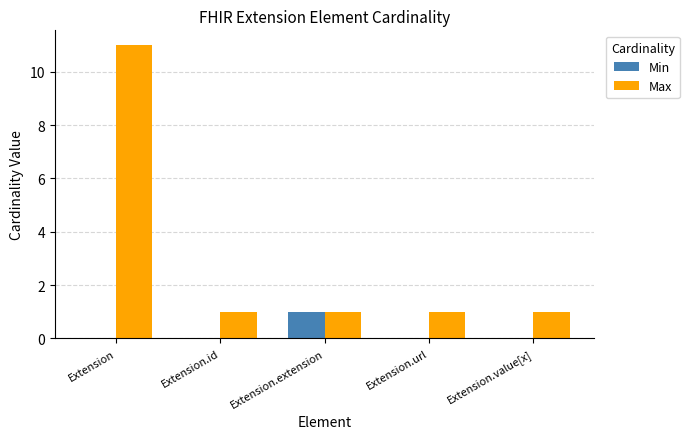

What are all the series names shown in the legend?

Min, Max